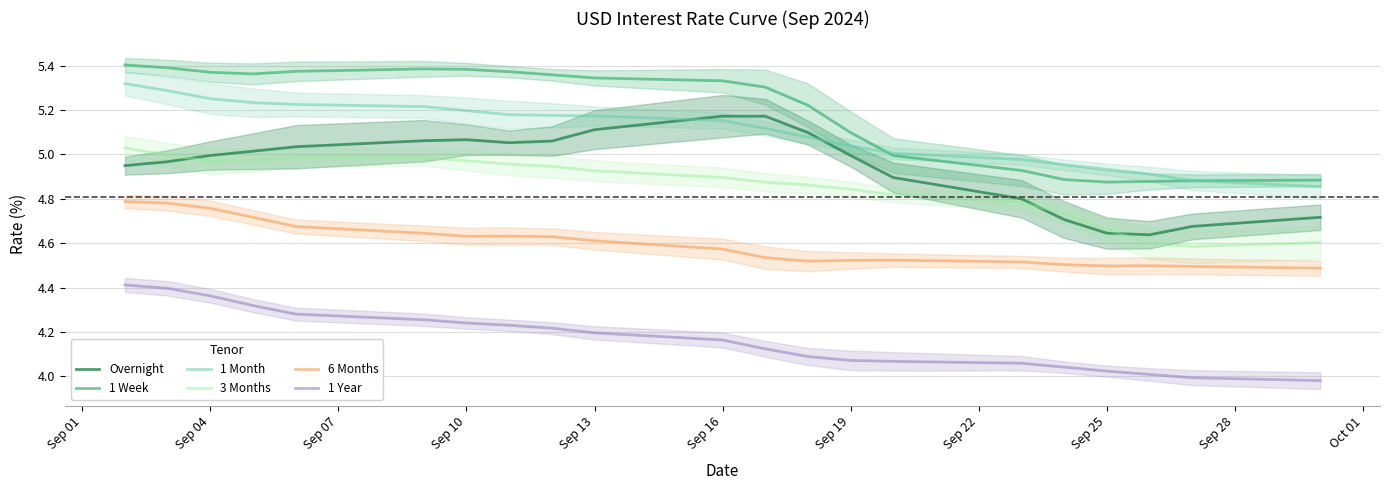

What is the sum of the 1 Month values at Sep 25 and Sep 16?

10.1